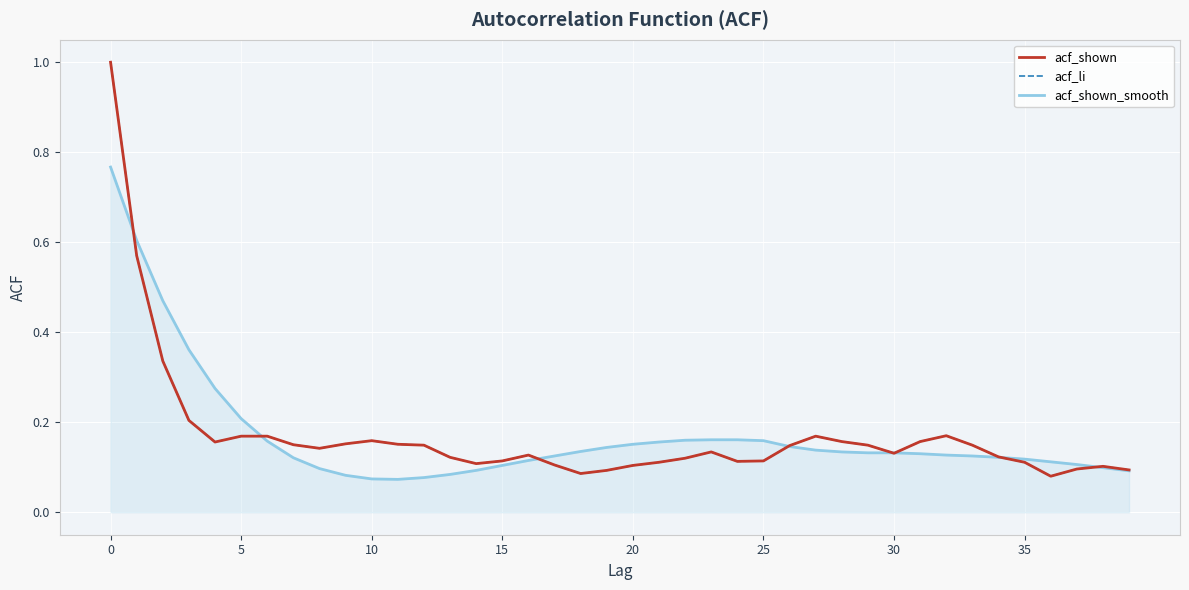

Is this an area chart (filled region under the line)?

Yes